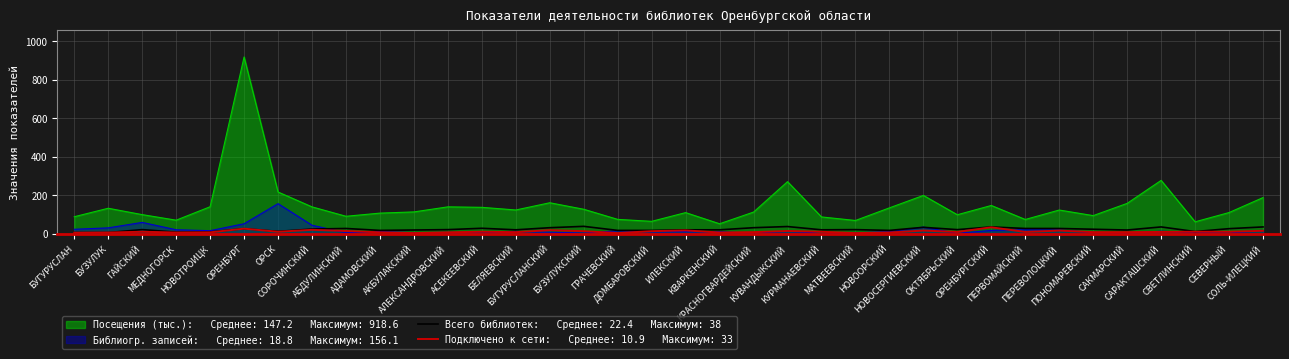

At which category does the chart reach its peak across all series?

ОРЕНБУРГ